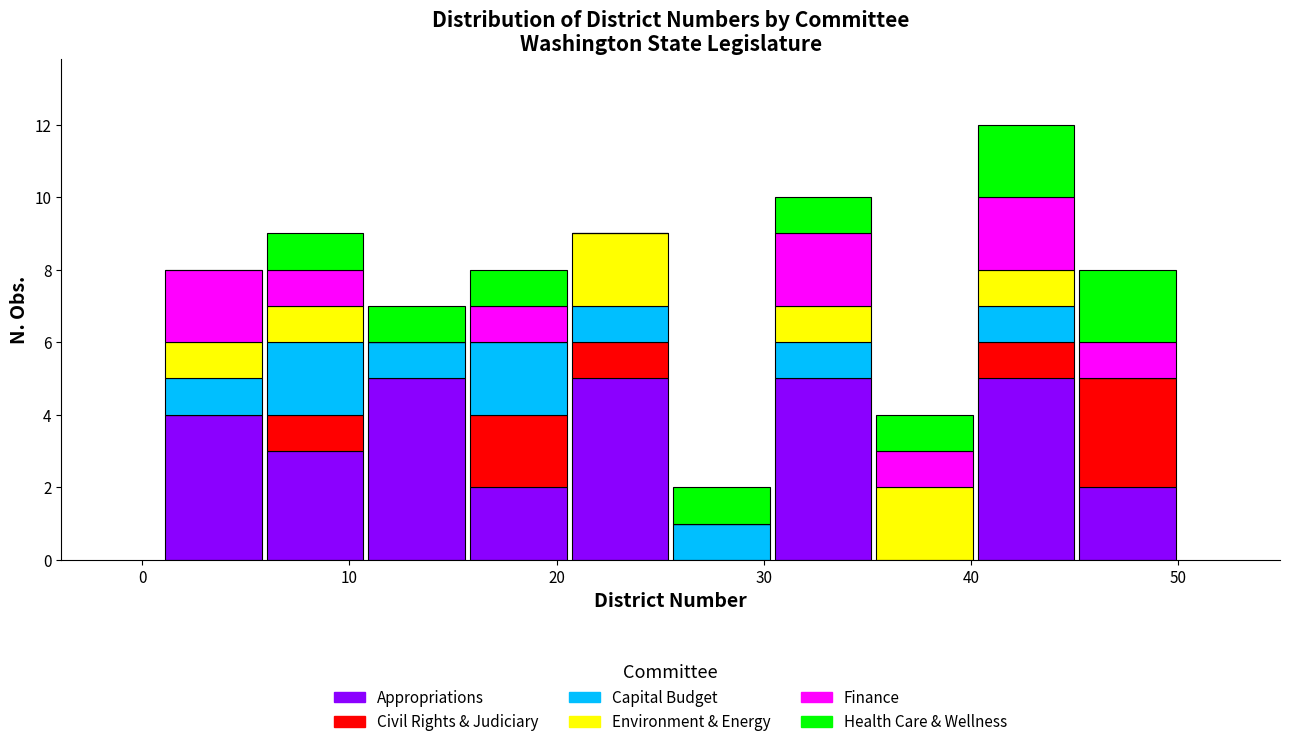

Reading left to right, transcribe this chart: for each stacked bar, give the range it covers on the x-axis and its total height. Neither the bar edges nor the heights are printed on the chart, so give them approximately, as read against the axes.

1.0 to 5.9: 8
5.9 to 10.8: 9
10.8 to 15.7: 7
15.7 to 20.6: 8
20.6 to 25.5: 9
25.5 to 30.4: 2
30.4 to 35.3: 10
35.3 to 40.2: 4
40.2 to 45.1: 12
45.1 to 50.0: 8